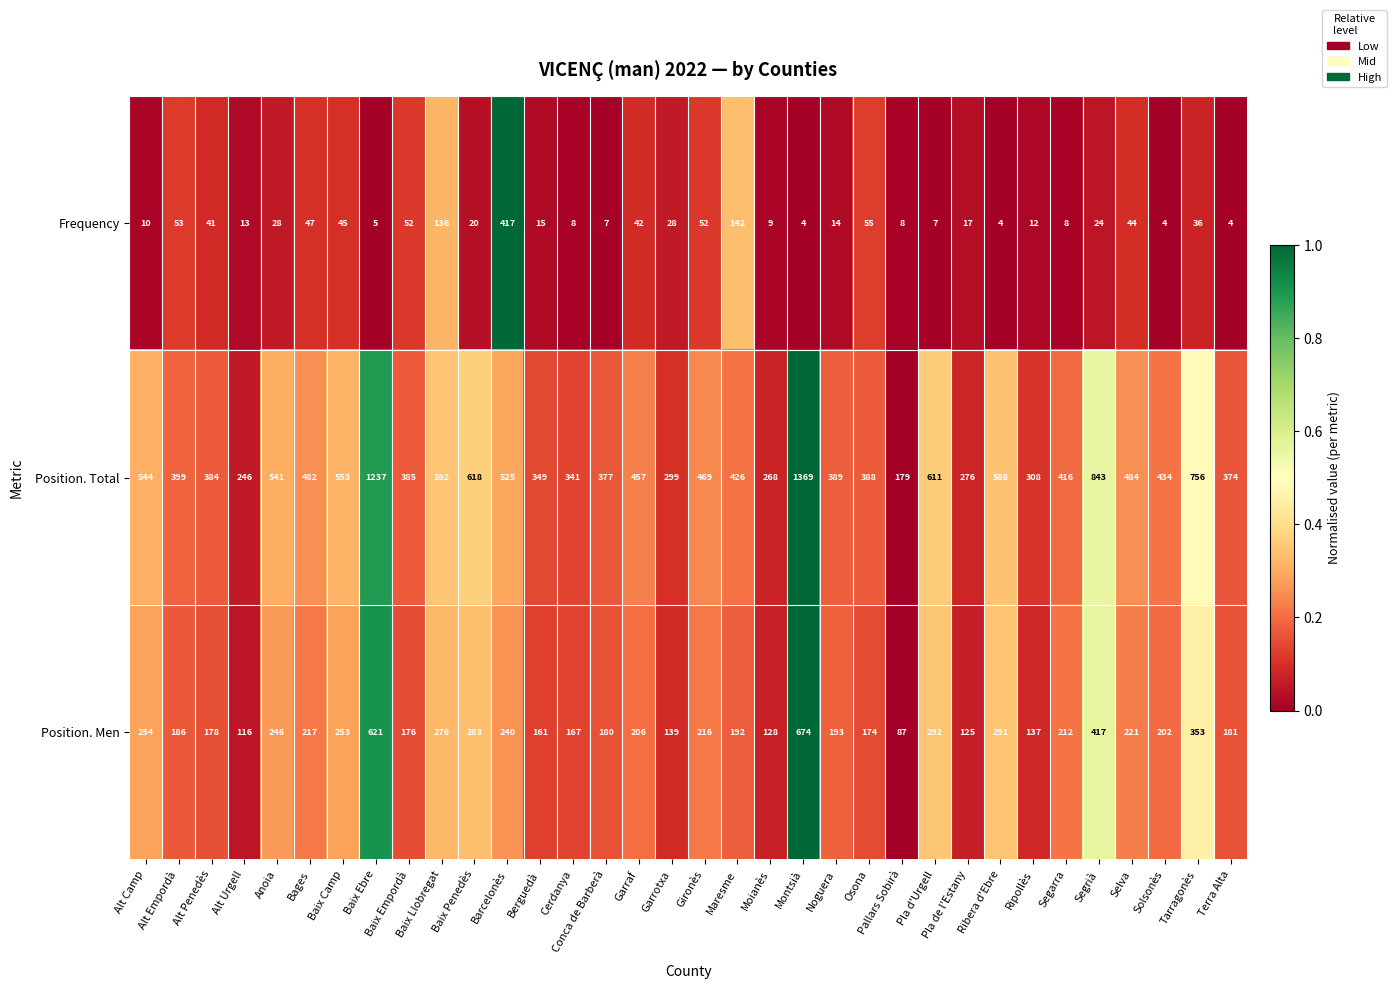

Which series has the largest total across all categories?

Position. Total